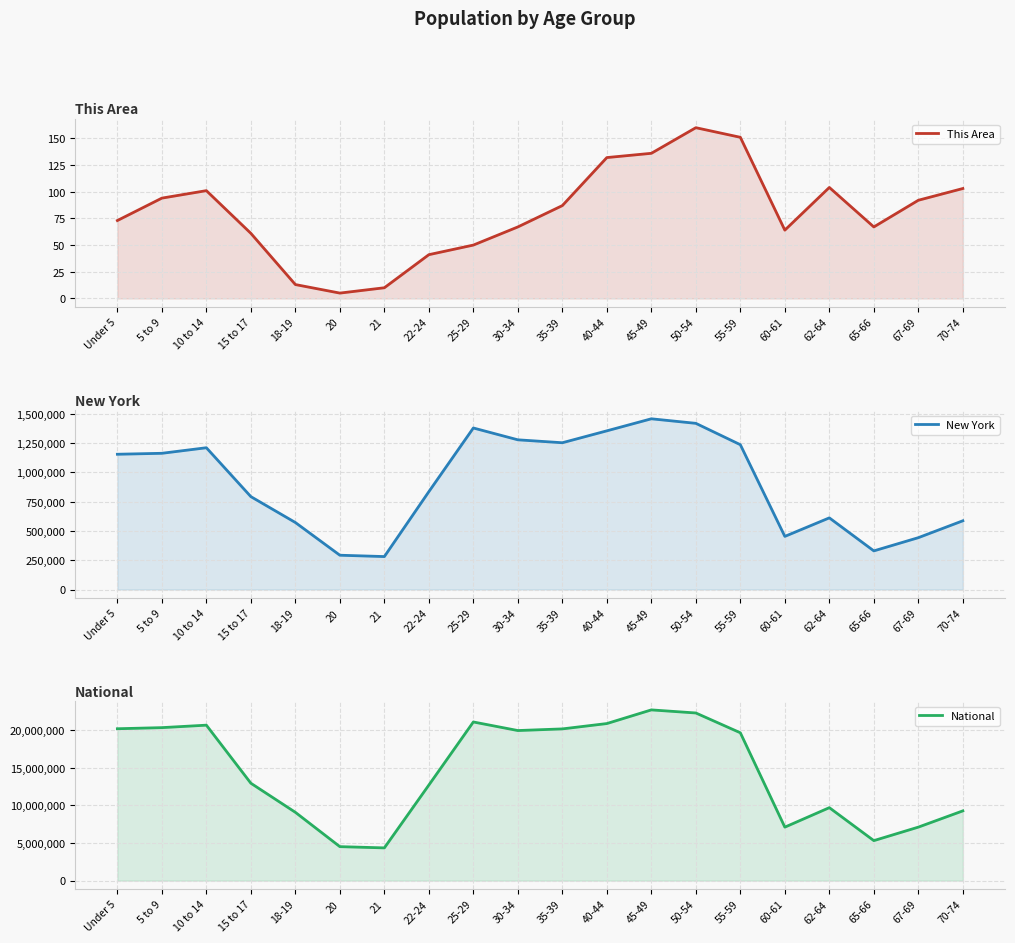

What is the average value of the This Area series?

81